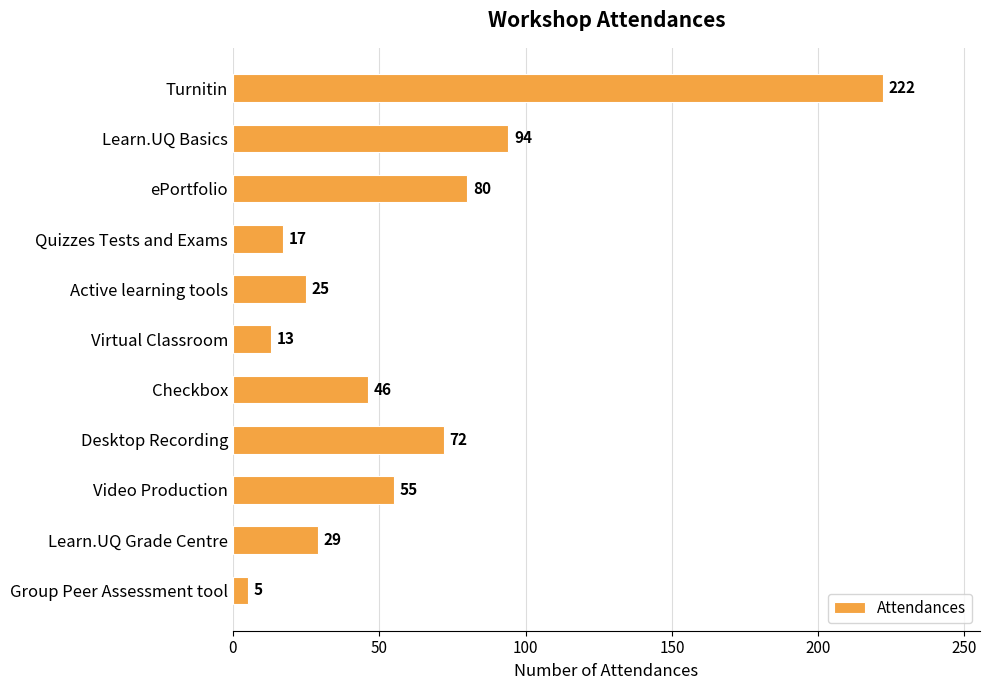

The value at Checkbox is 11. True or false?

False